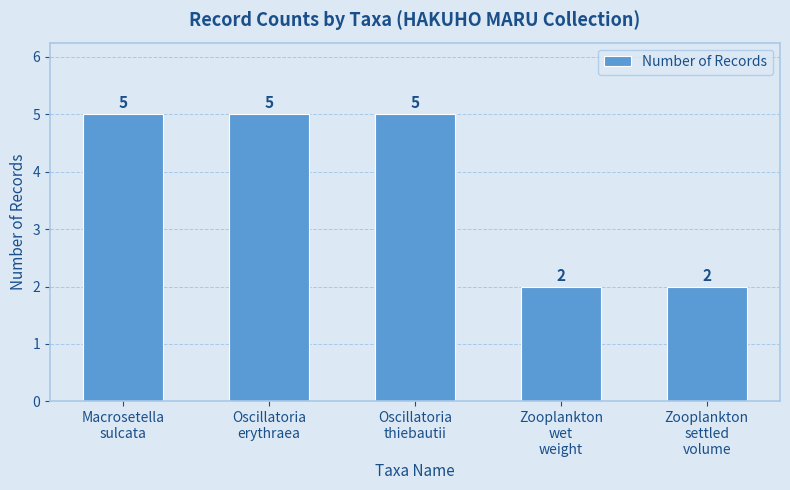

Count the number of data series in this chart.

1